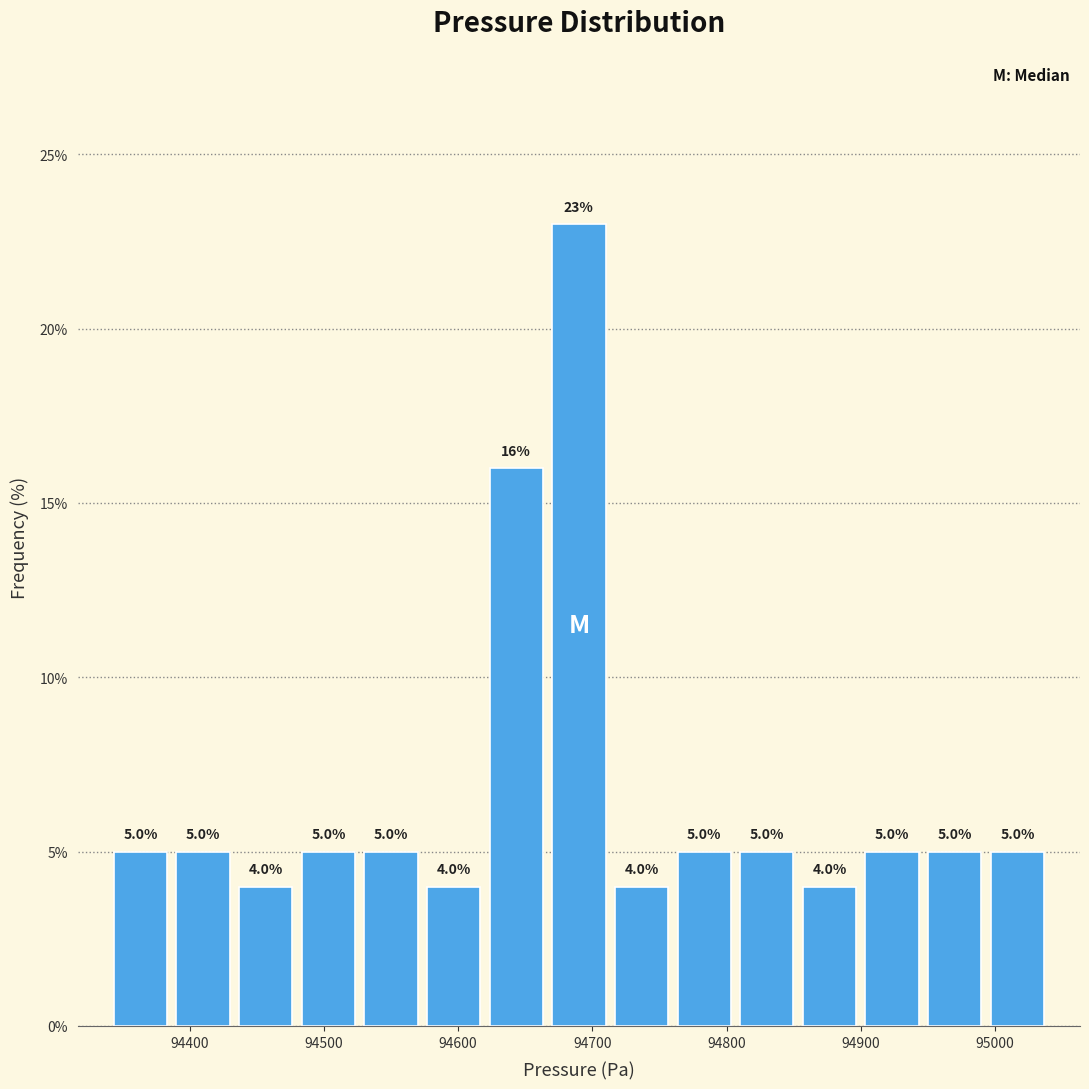

How tall is the bar that spans 94620 to 94670 on the x-axis? The bar edges are not printed on the chart, so give them approximately, as read against the axis.

16.0